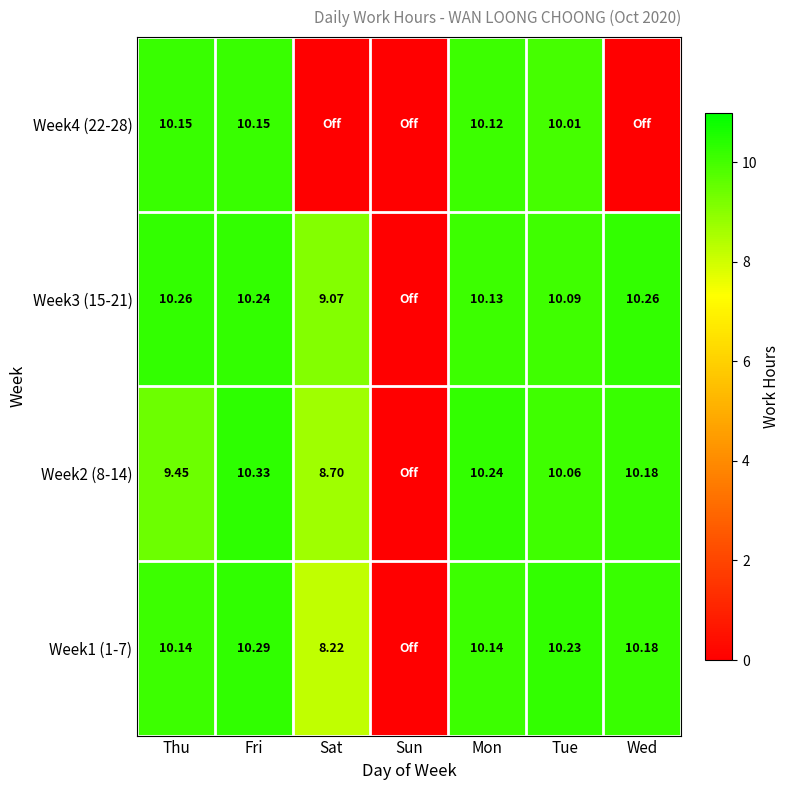

Rank the series by their maximum value, from lowest to highest.

Week4 (22-28), Week3 (15-21), Week1 (1-7), Week2 (8-14)